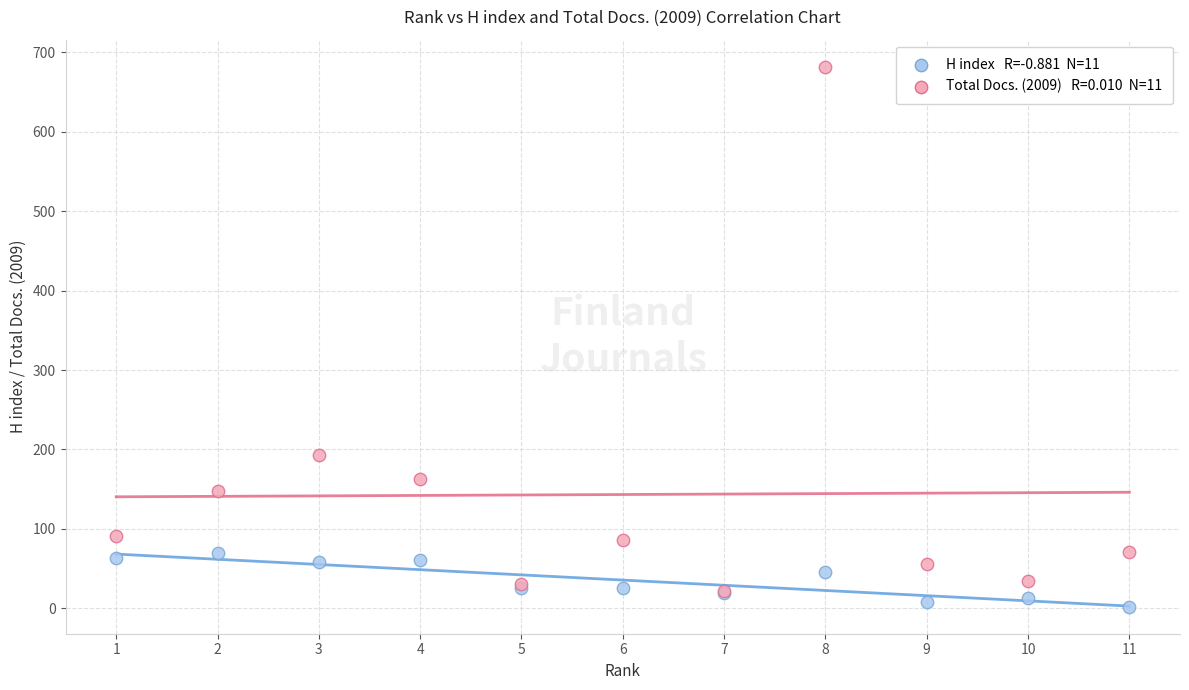

Across all series, what Y value is closest to 342?

193